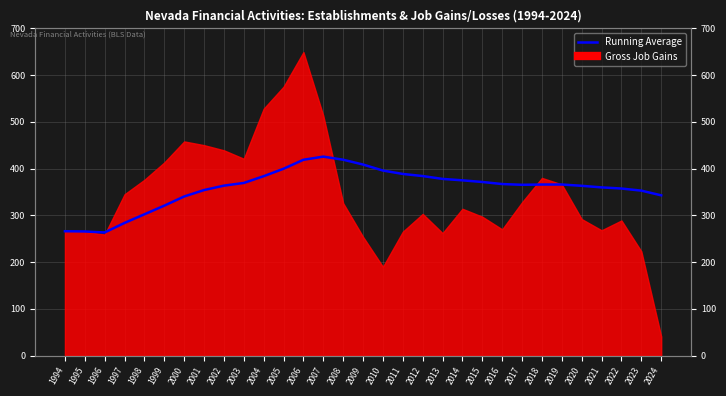

True or false: the data shows 266.0 at 1994.

True